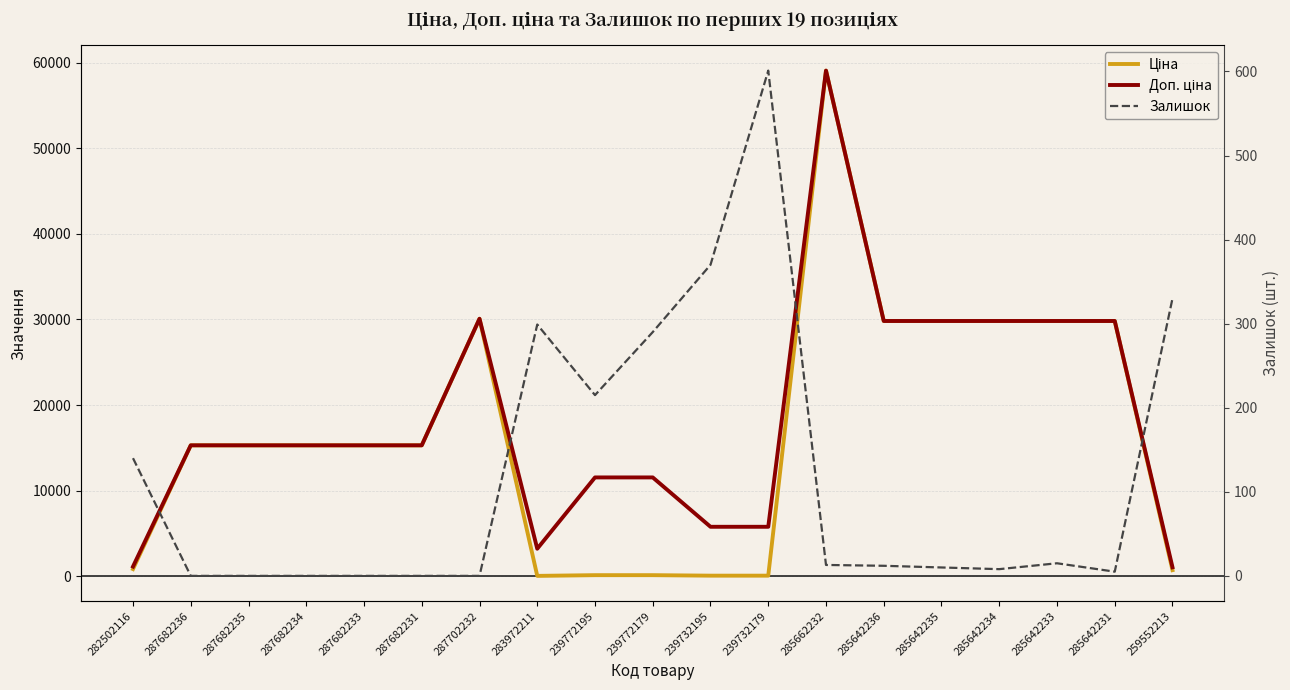

What is the value of the Доп. ціна point at the 16th from the left?

29819.2